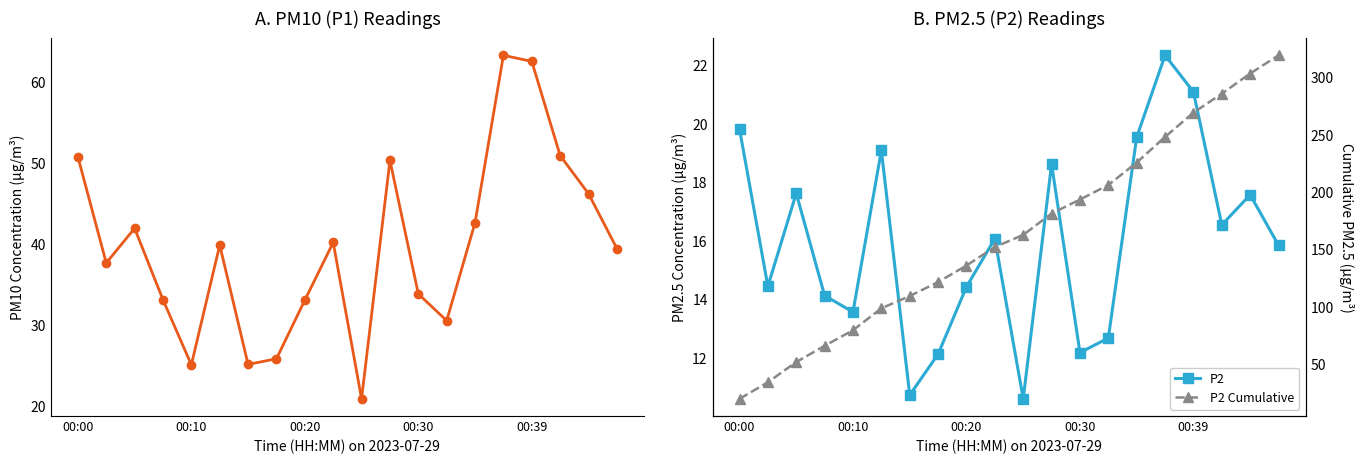

How many series are shown in this chart?

3